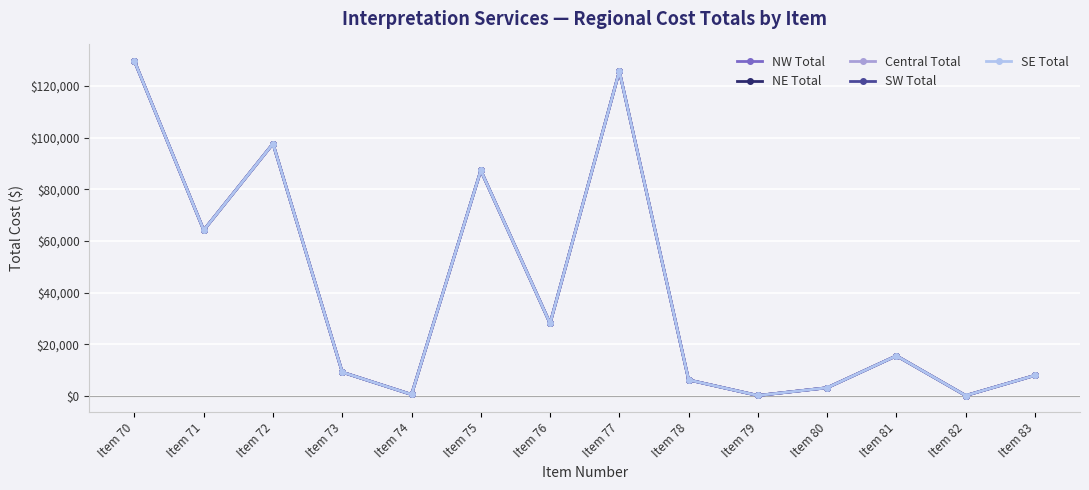

True or false: SW Total and SE Total intersect in this chart.

False